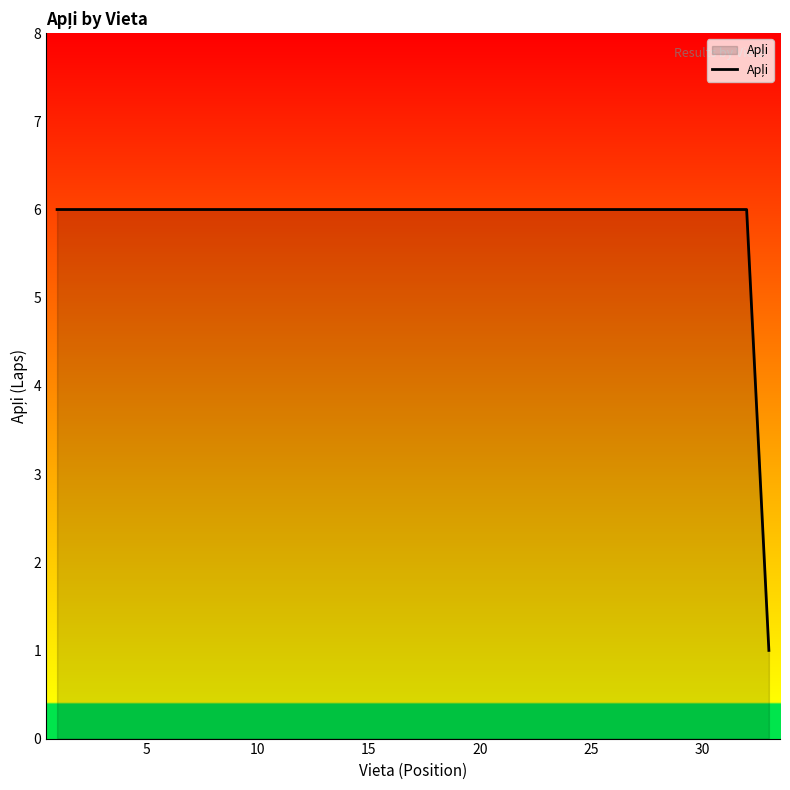

What is the difference between the maximum and minimum values?

5